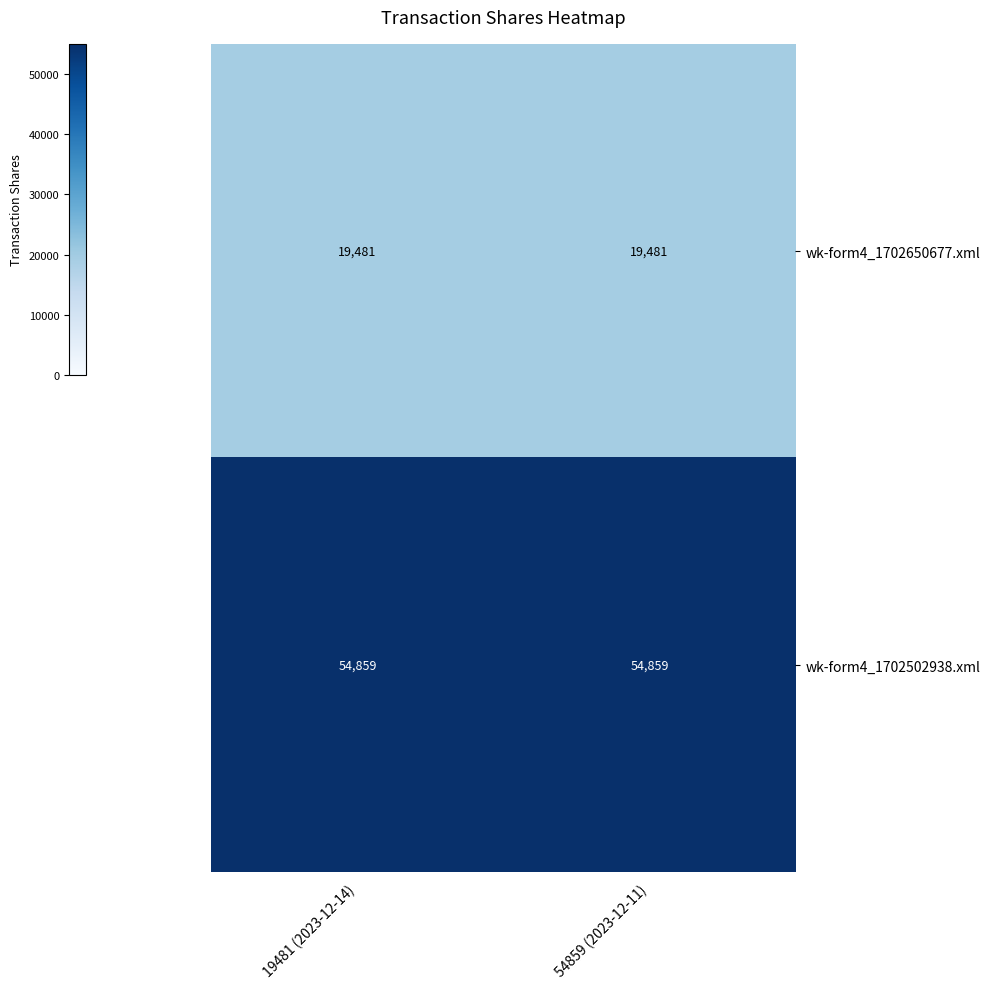

How many distinct data groups are displayed?

2